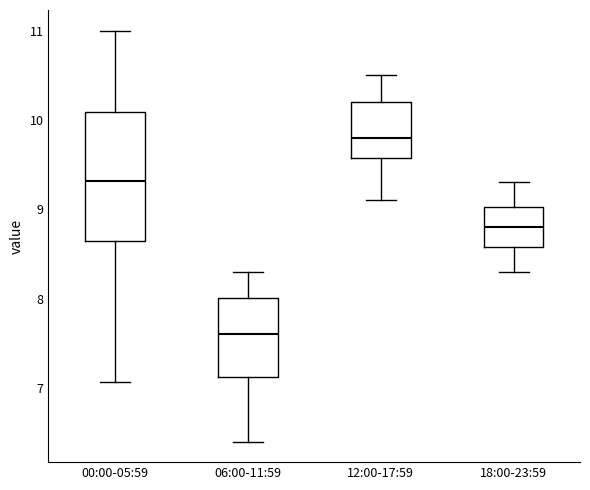

Reading left to right, read every box against the y-axis: the position of its median line, the range the box covers, and the ends of its whiskers. The values are not printed on the chart, so give them approximately, as read against the axis.

00:00-05:59: median 9.3, box 8.6 to 10.1, whiskers 7.1 to 11.0
06:00-11:59: median 7.6, box 7.1 to 8.0, whiskers 6.4 to 8.3
12:00-17:59: median 9.8, box 9.6 to 10.2, whiskers 9.1 to 10.5
18:00-23:59: median 8.8, box 8.6 to 9.0, whiskers 8.3 to 9.3